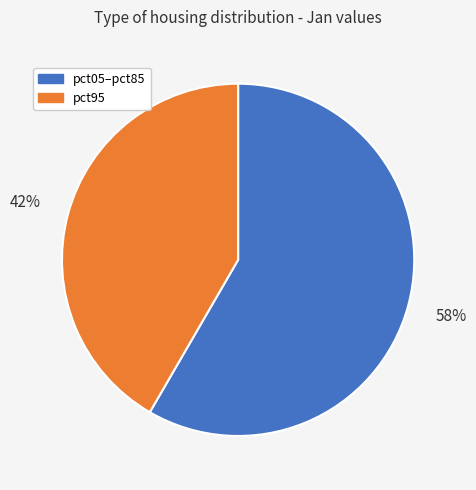

Is there any slice that represents more than half of the pie?

Yes